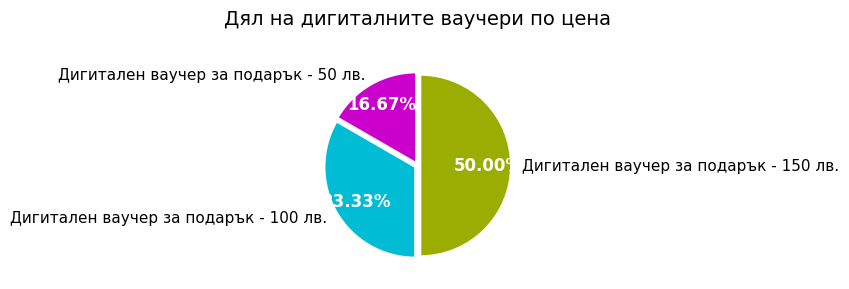

Count the number of slices in the pie.

3